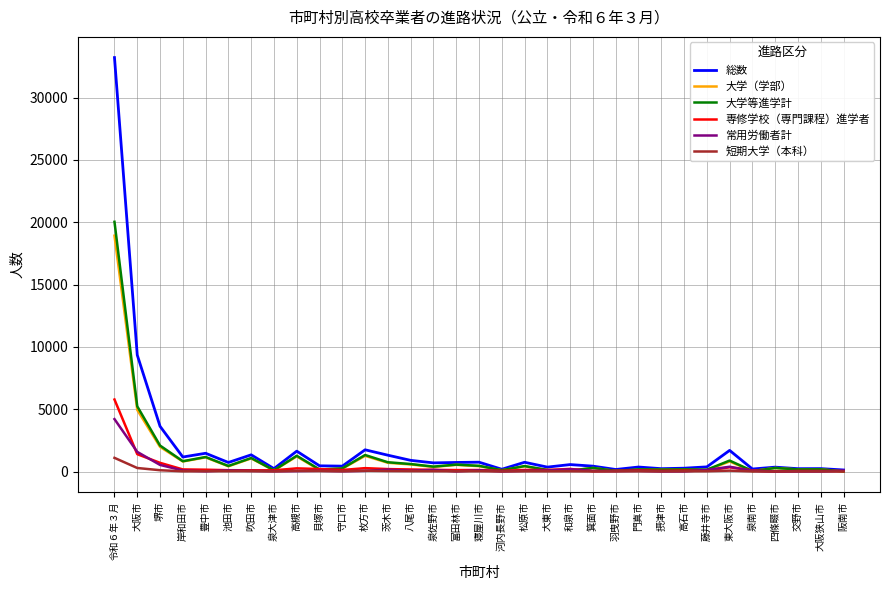

What is the average value of the 短期大学（本科） series?

66